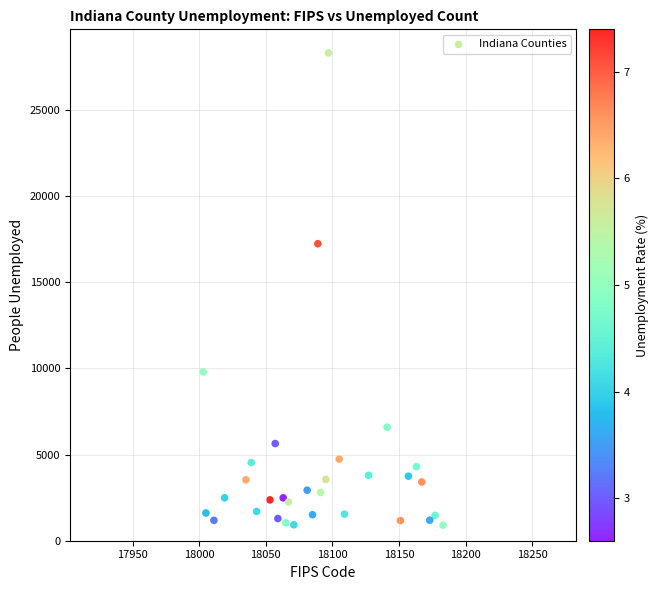

What Y value in the scatter plot is closest to 14592?

17225